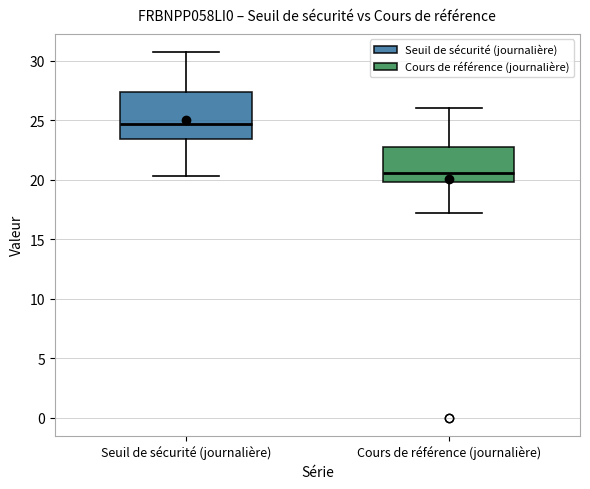

Reading left to right, transcribe this box plot: for each box, give where its median line is, the range the box spans, and where its two whiskers end, as read against the y-axis. The values are not printed on the chart, so give them approximately, as read against the axis.

Seuil de sécurité (journalière): median 24.5, box 23.5 to 27.5, whiskers 20.5 to 30.5
Cours de référence (journalière): median 20.5, box 20.0 to 22.5, whiskers 17.0 to 26.0